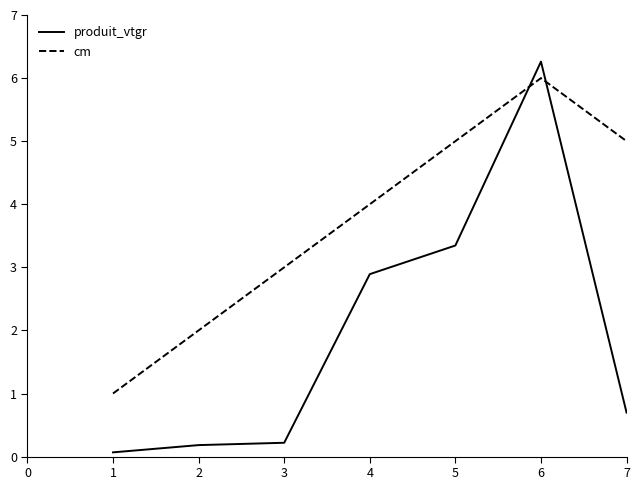

Rank the series at 4 from highest to lowest value.

cm, produit_vtgr